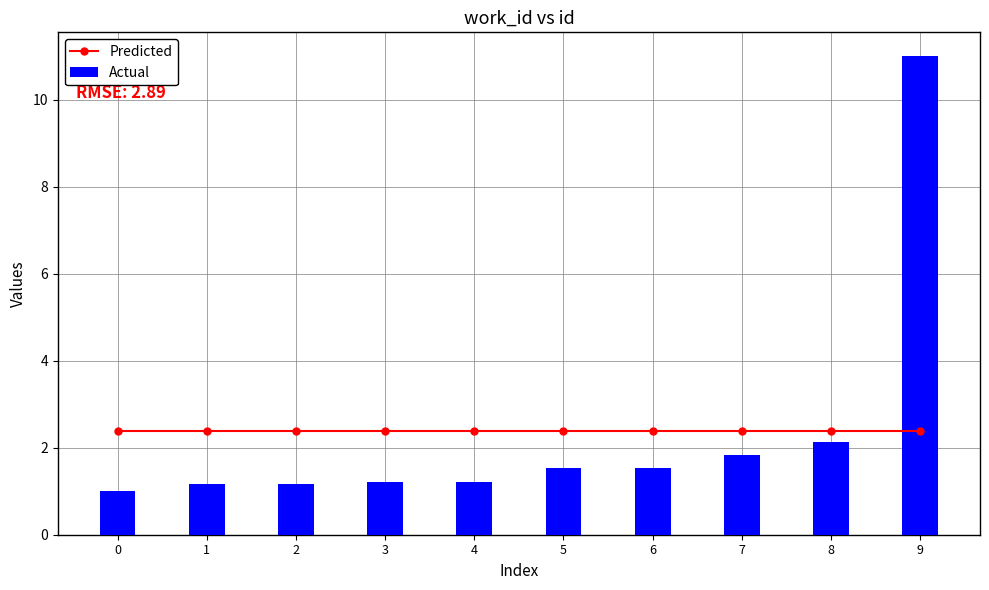

Which category has the highest value in the Actual series?

9